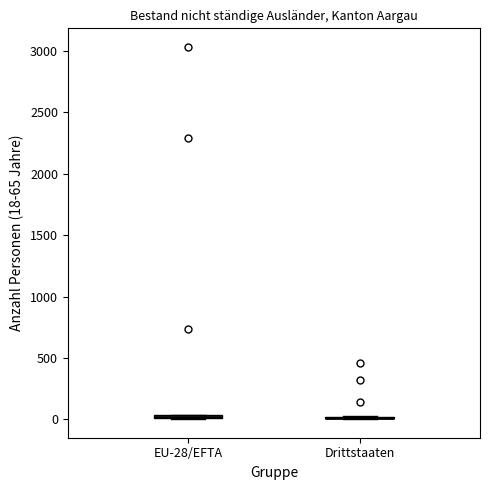

Where is the upper edge of the box for EU-28/EFTA on the y-axis? The values are not printed on the chart, so give them approximately, as read against the axis.

50